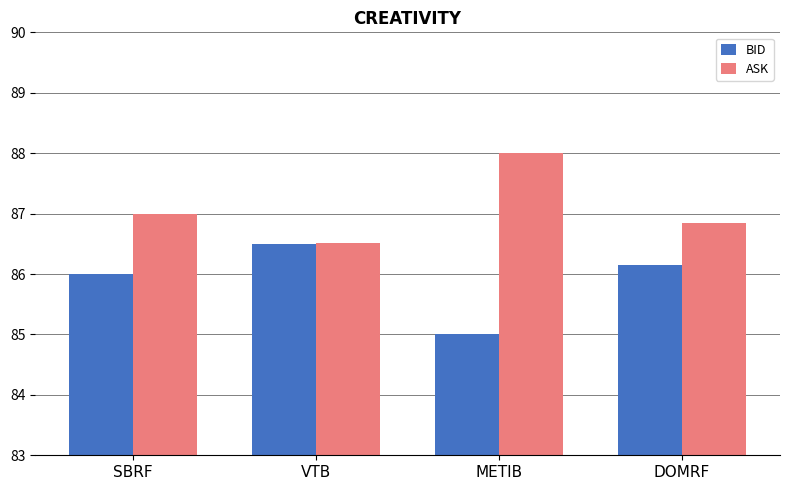

What is the total value across all series at SBRF?

173.0